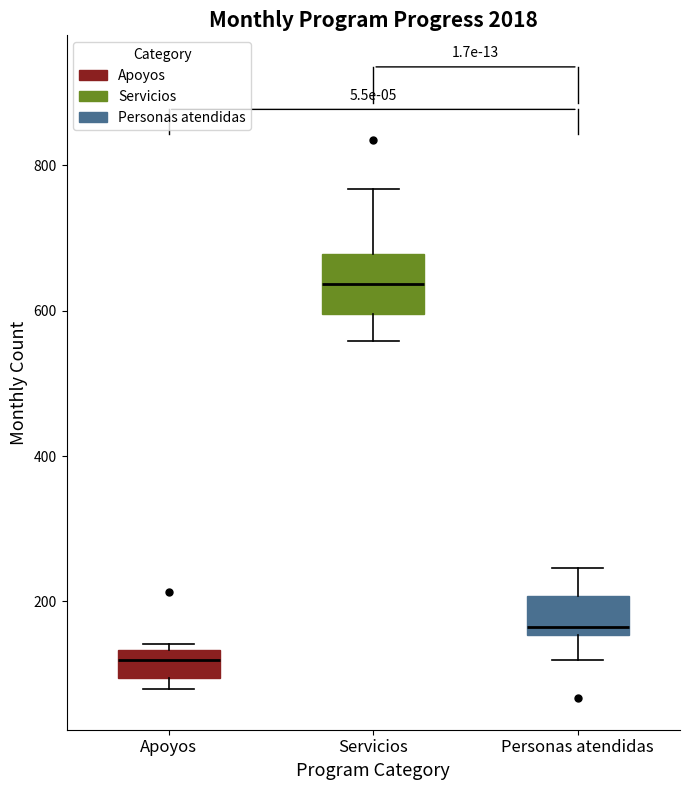

Which box is the tallest, from its lower edge to its upper edge?

Servicios